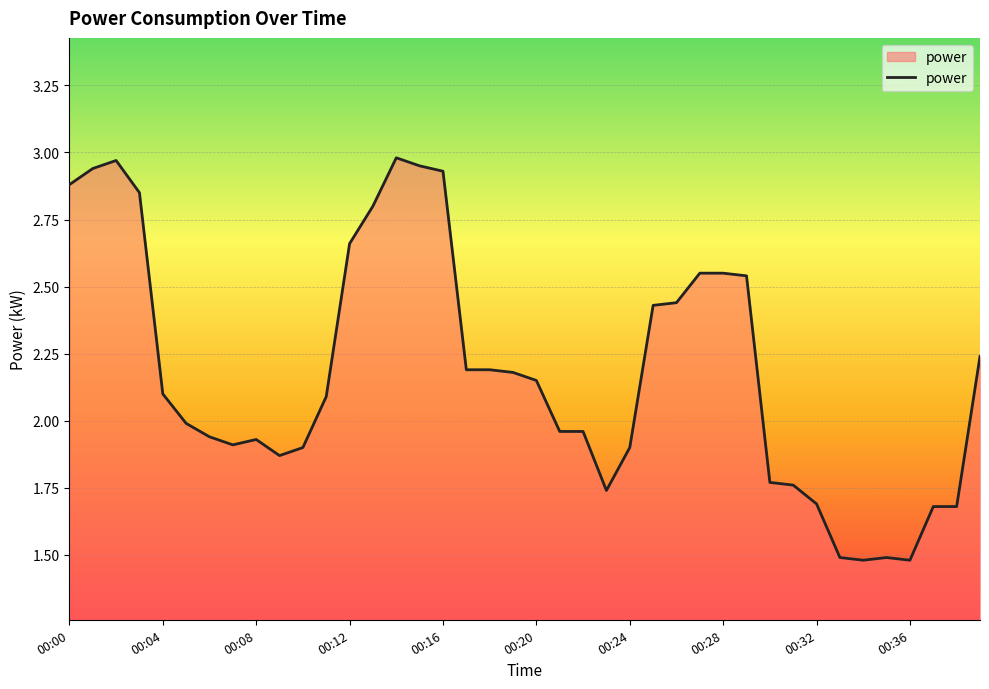

What is the difference between the maximum and minimum values?

1.5